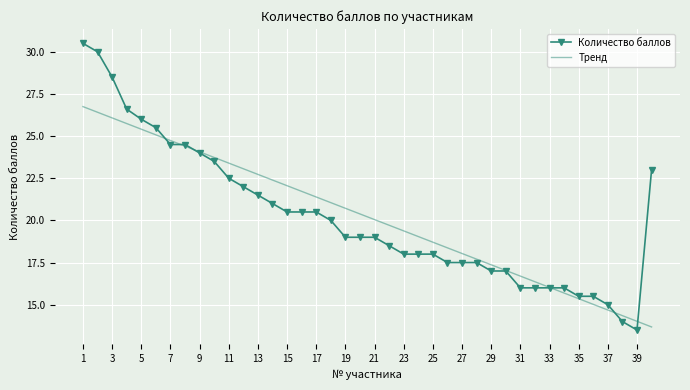

What is the greatest value displayed?

30.5